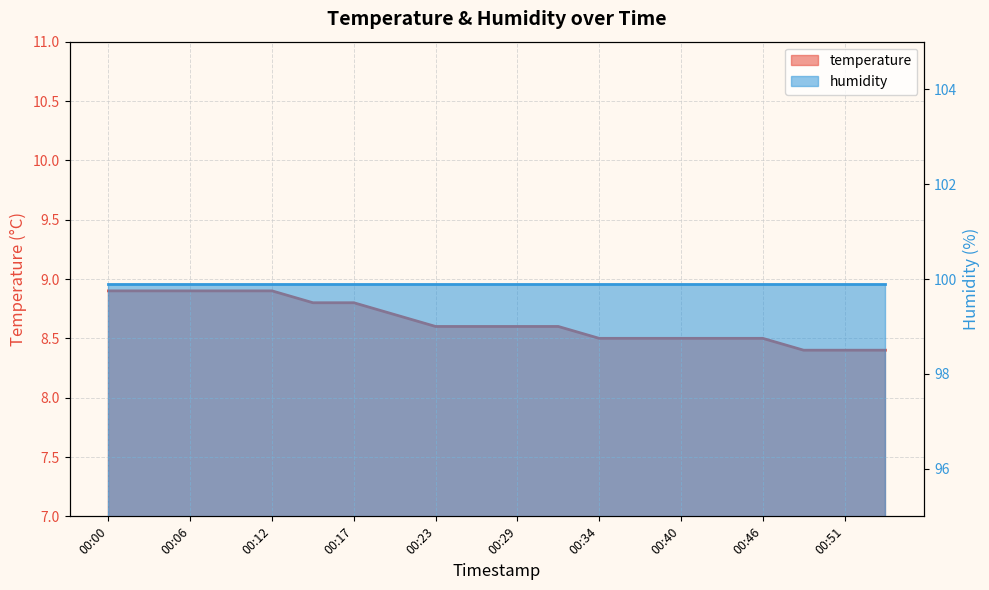

What is the maximum value shown in the chart?

8.9